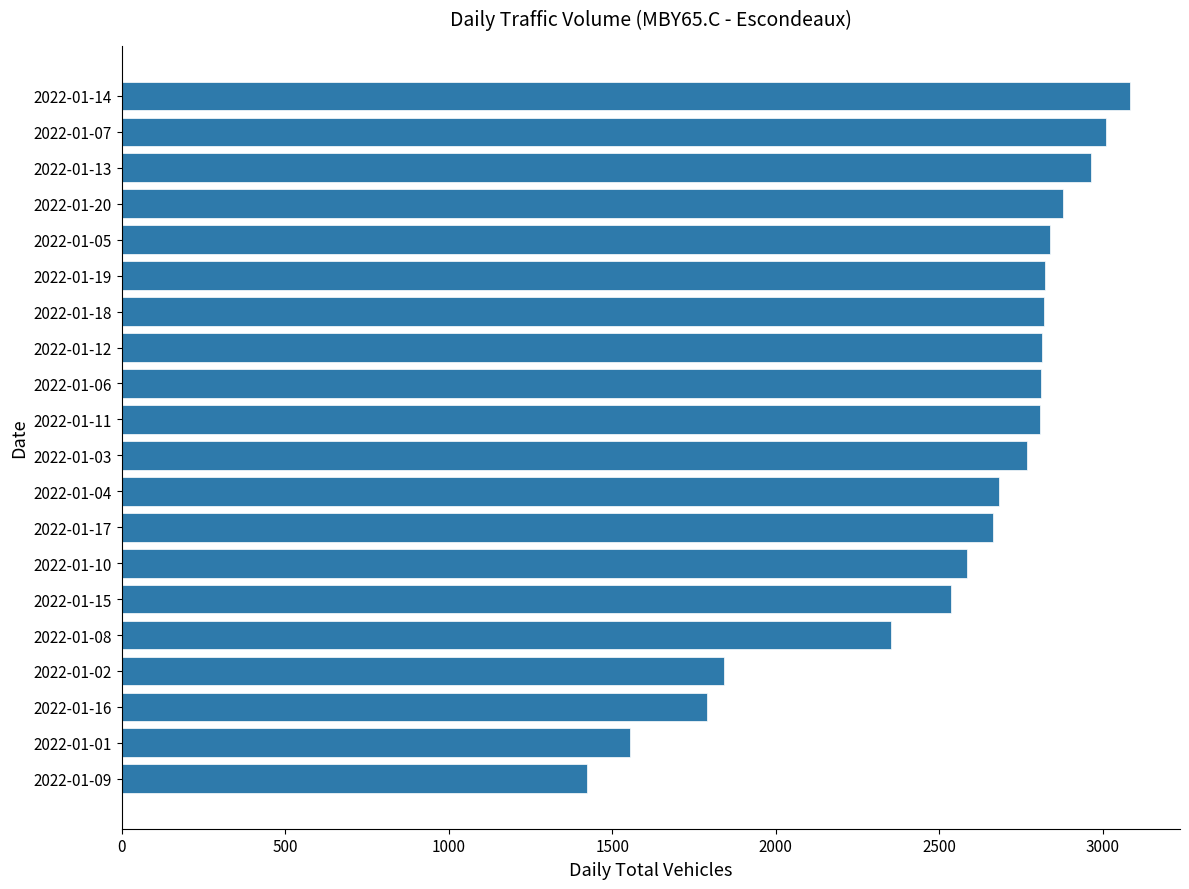

What is the label of the 1st bar from the bottom?

2022-01-09